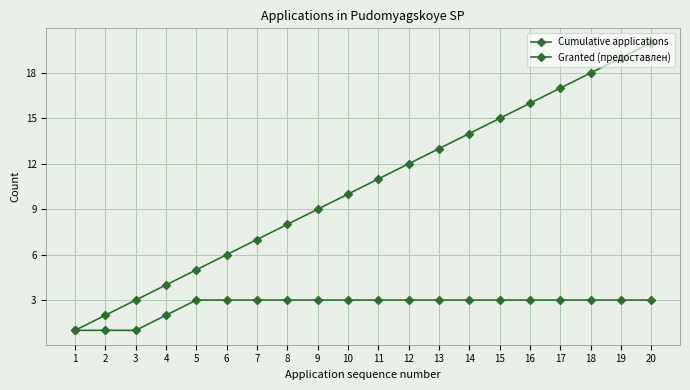

How many data points does each series have?

20